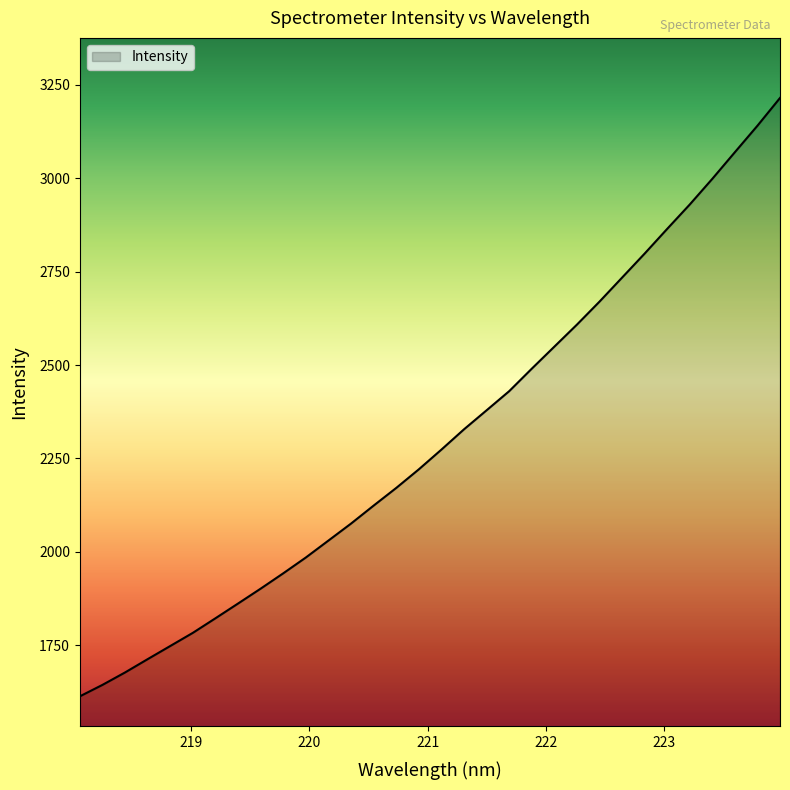

True or false: there are more than 1 points higher than both neighbors.

False